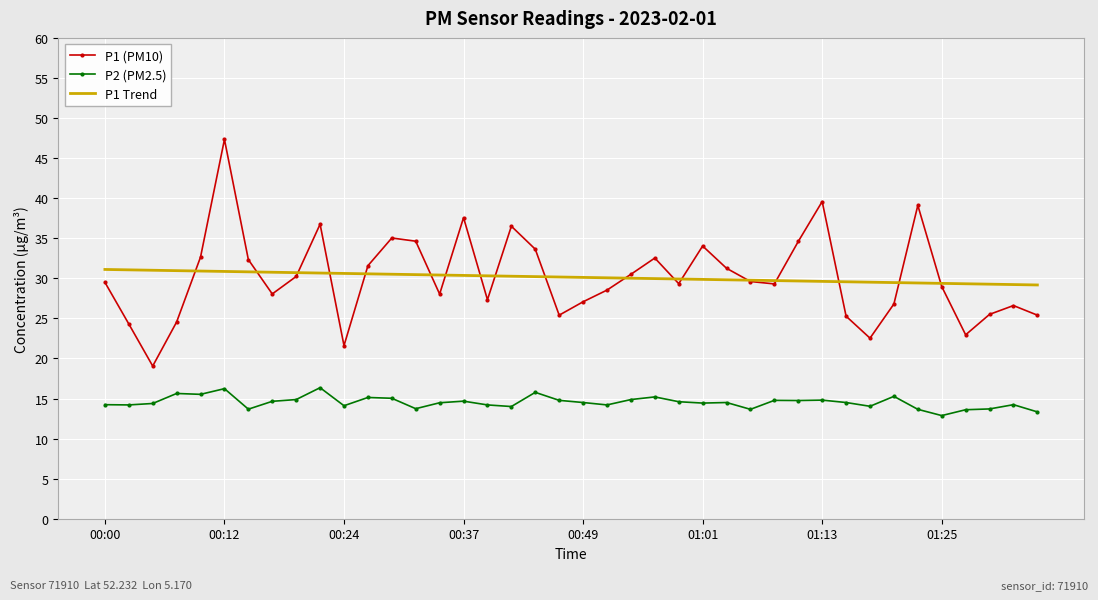

Rank the series by their maximum value, from lowest to highest.

P2 (PM2.5), P1 Trend, P1 (PM10)